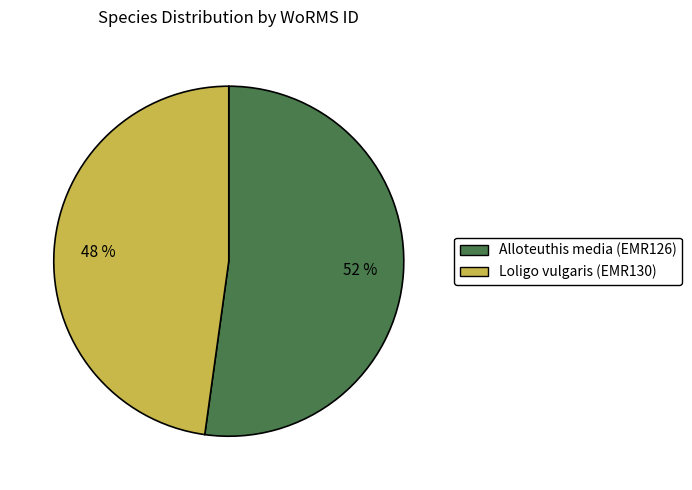

How many slices are in this pie chart?

2